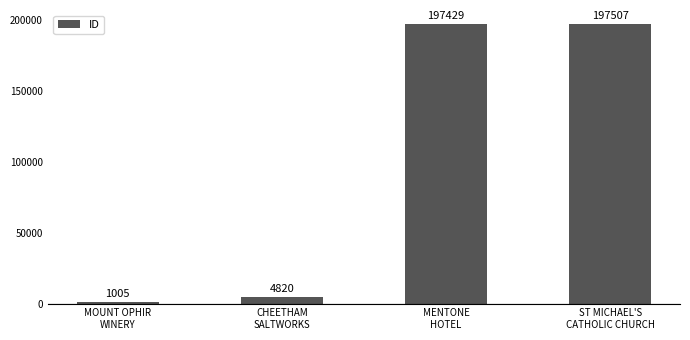

Reading right to left, transcribe all the data shown in this chart.

197507	197429	4820	1005